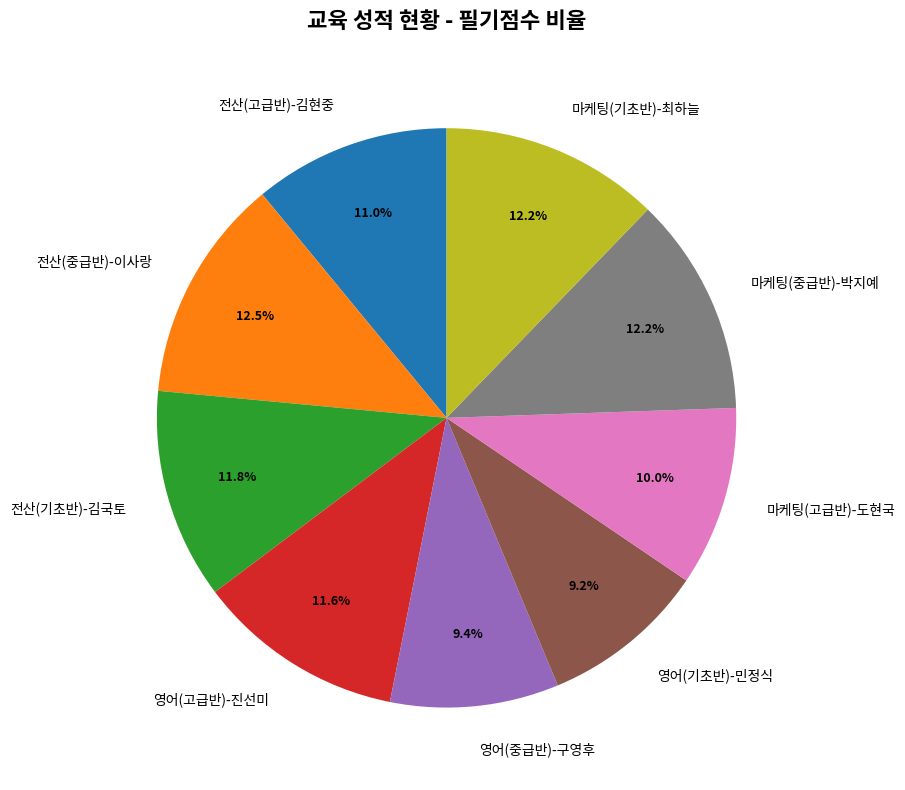

The 영어(중급반)-구영후 slice represents 22% of the pie. True or false?

False